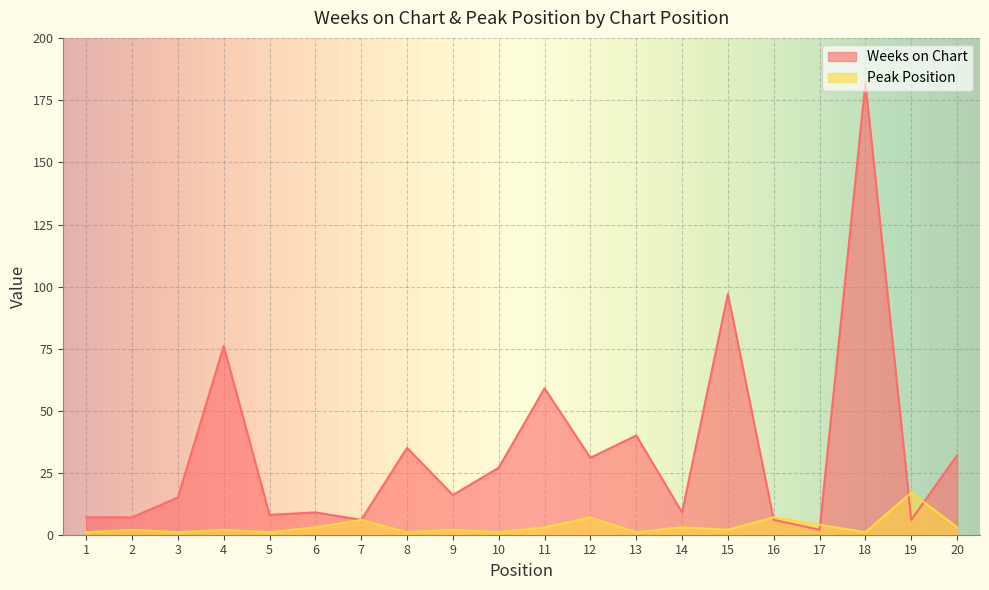

Which series changed the most between 4 and 9?

Weeks on Chart